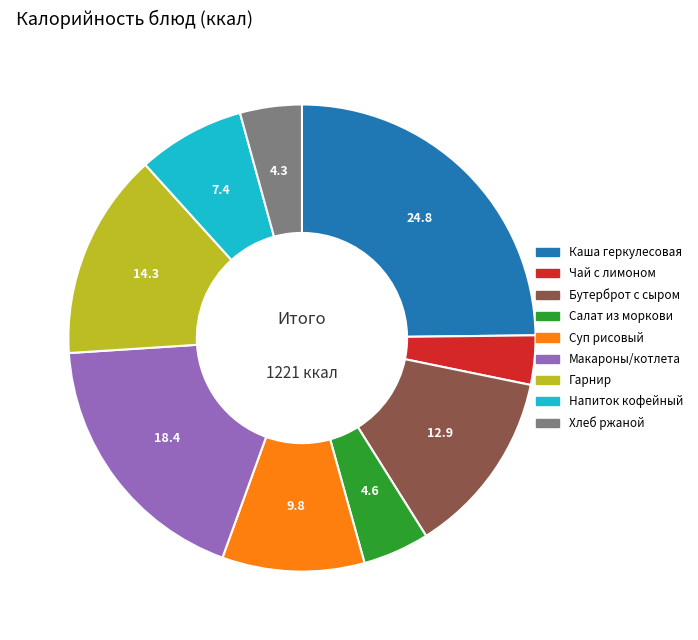

Which has a higher value, Каша геркулесовая or Чай с лимоном?

Каша геркулесовая